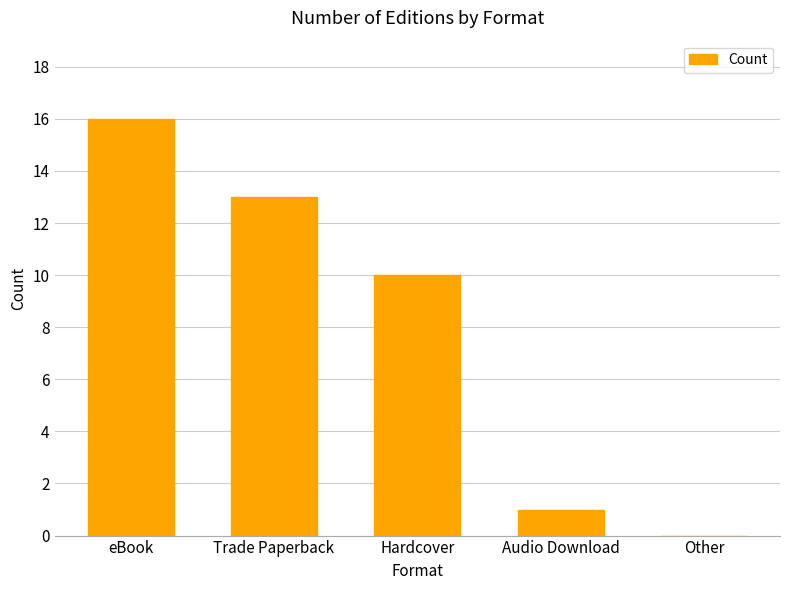

Which category has the highest value across all series?

eBook